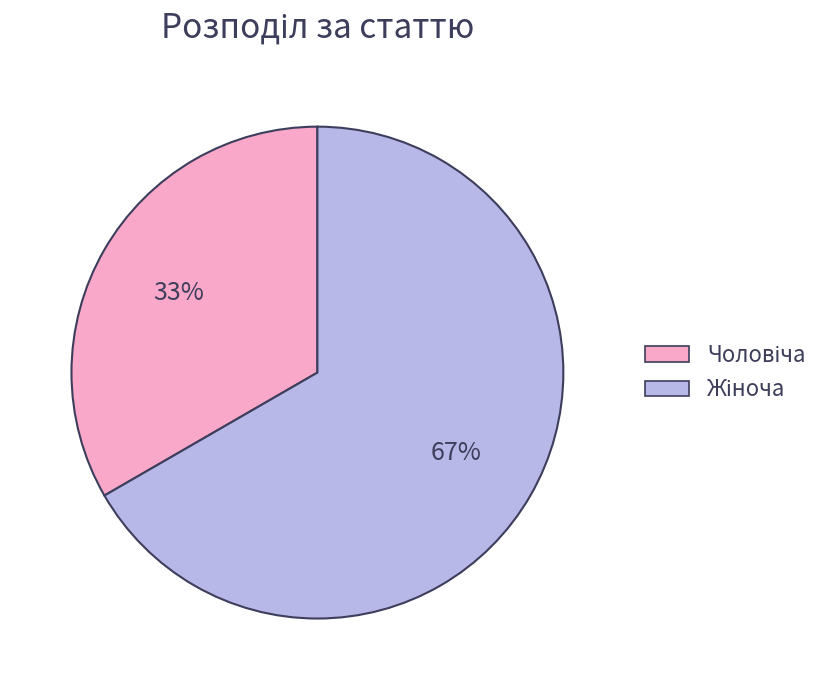

Is there any slice that represents more than half of the pie?

Yes